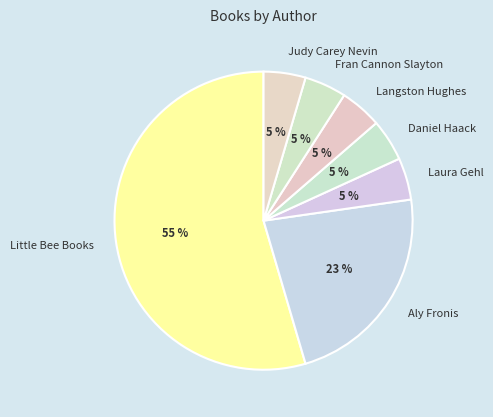

Do Fran Cannon Slayton and Judy Carey Nevin together represent more than half of the pie?

No